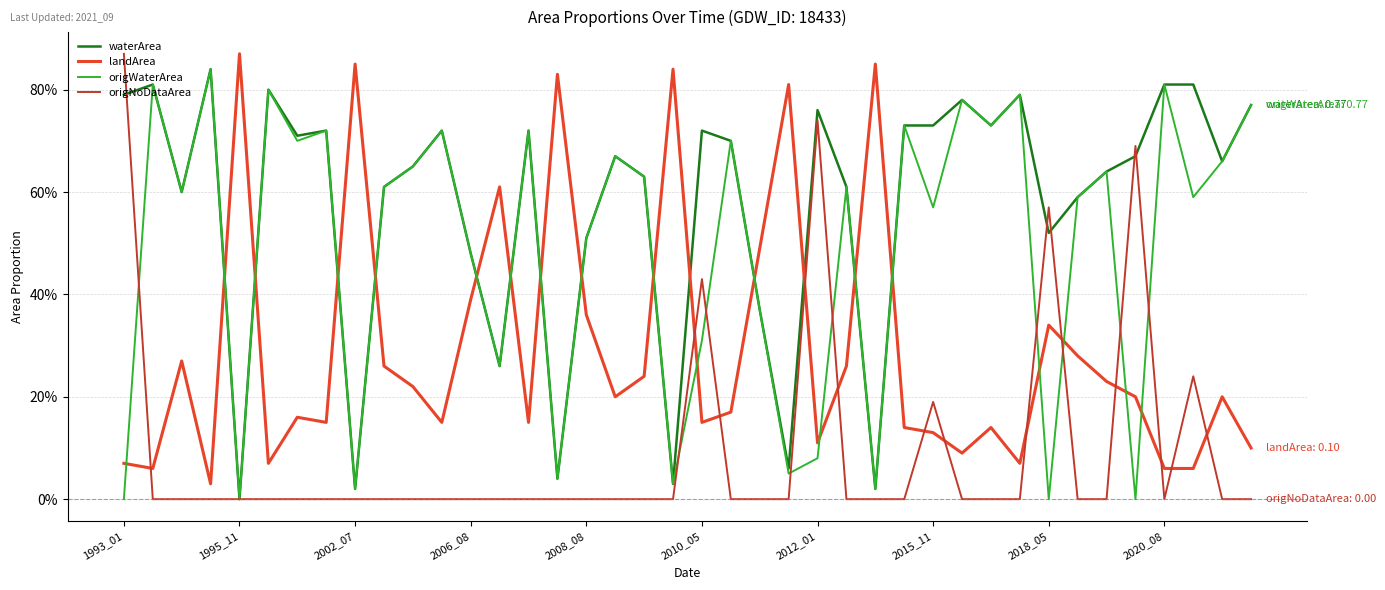

Which series ends up on top after the final intersection of origWaterArea and landArea?

origWaterArea